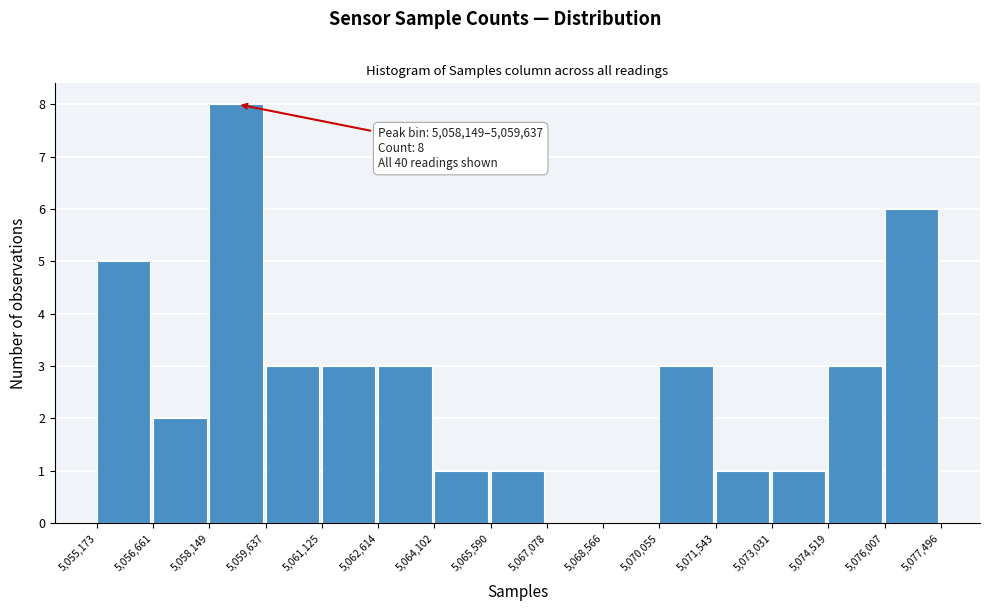

Which range on the x-axis has the tallest bar?

5,058,149 to 5,059,637